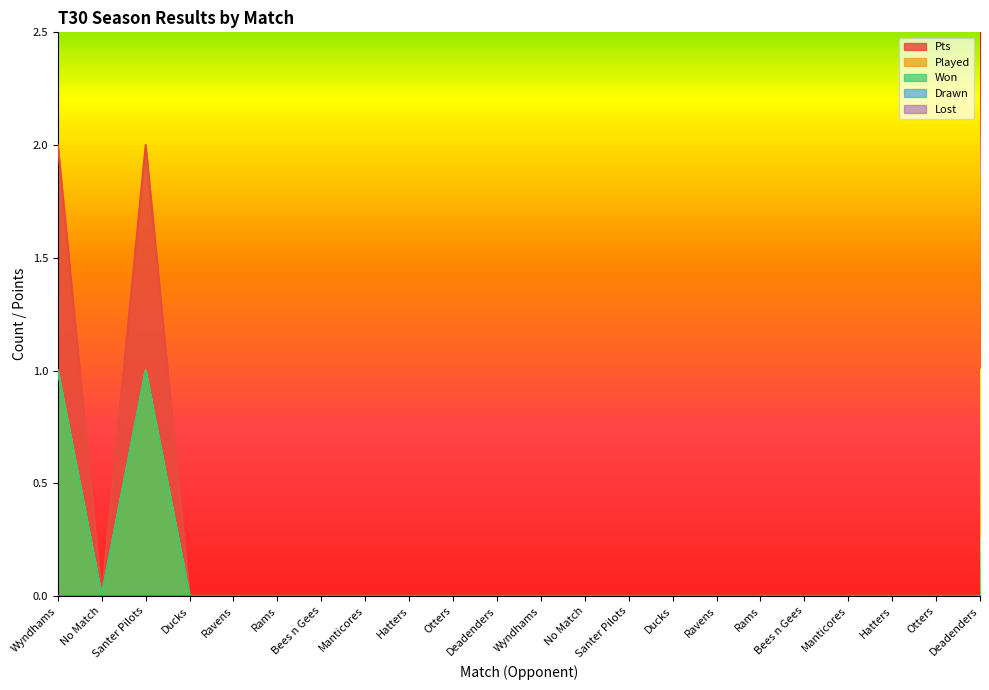

At Ravens, list the series in order from largest to smallest.

Played, Won, Pts